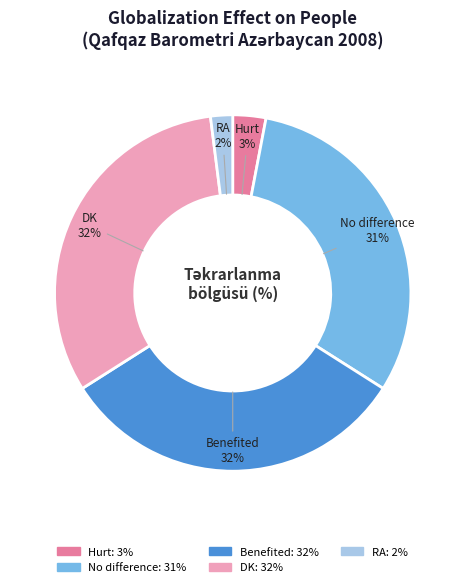

True or false: Hurt accounts for 3% of the total.

True